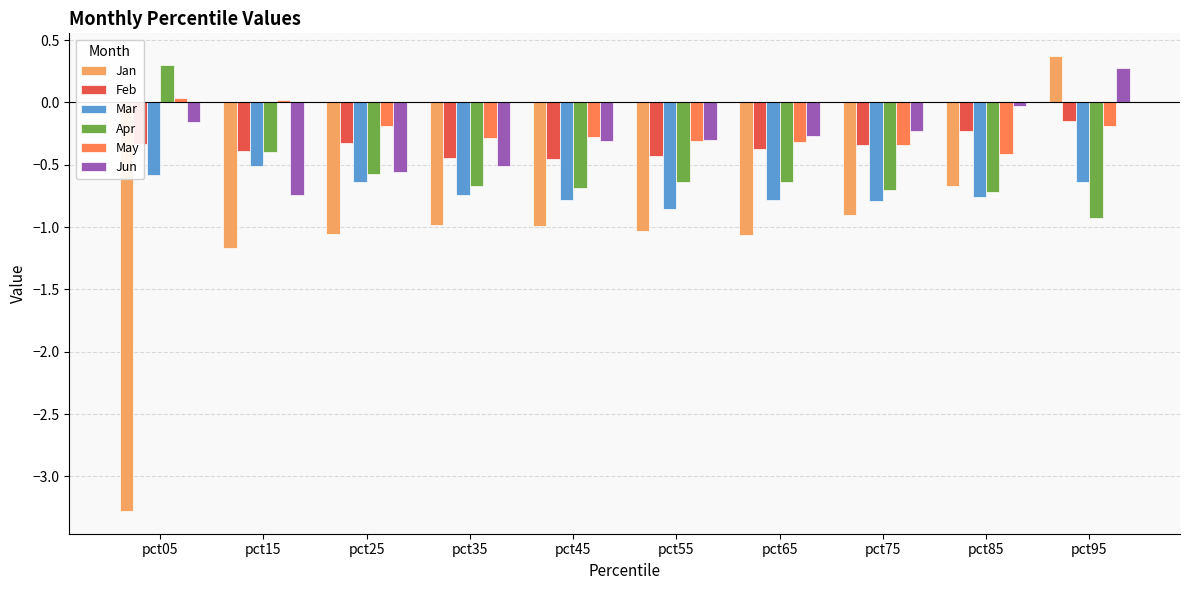

Is it true that Feb equals -0.1 at pct85?

False